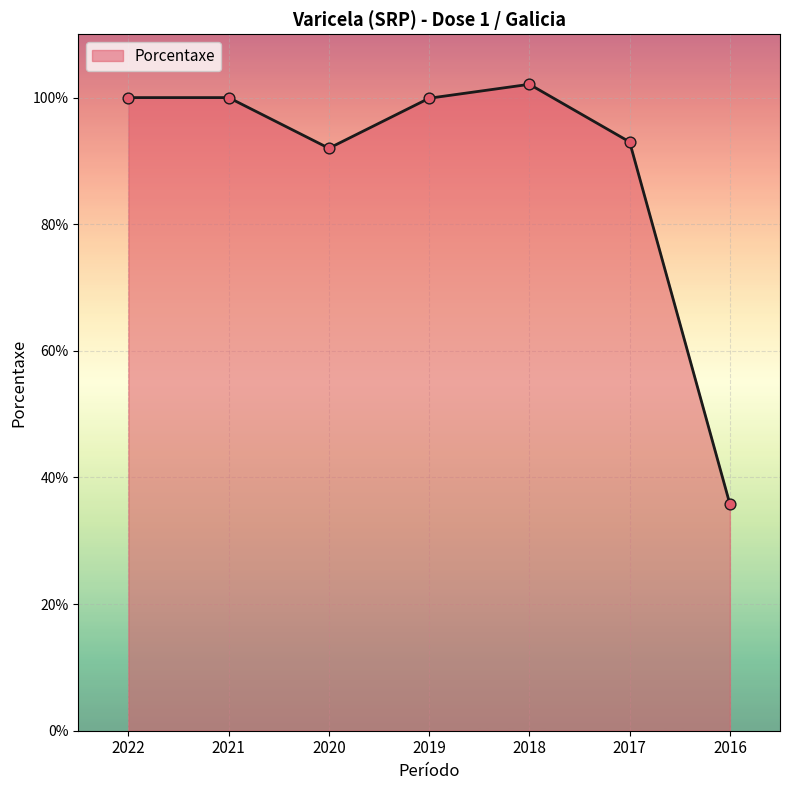

What is the change in value from 2019 to 2018?

+2.2